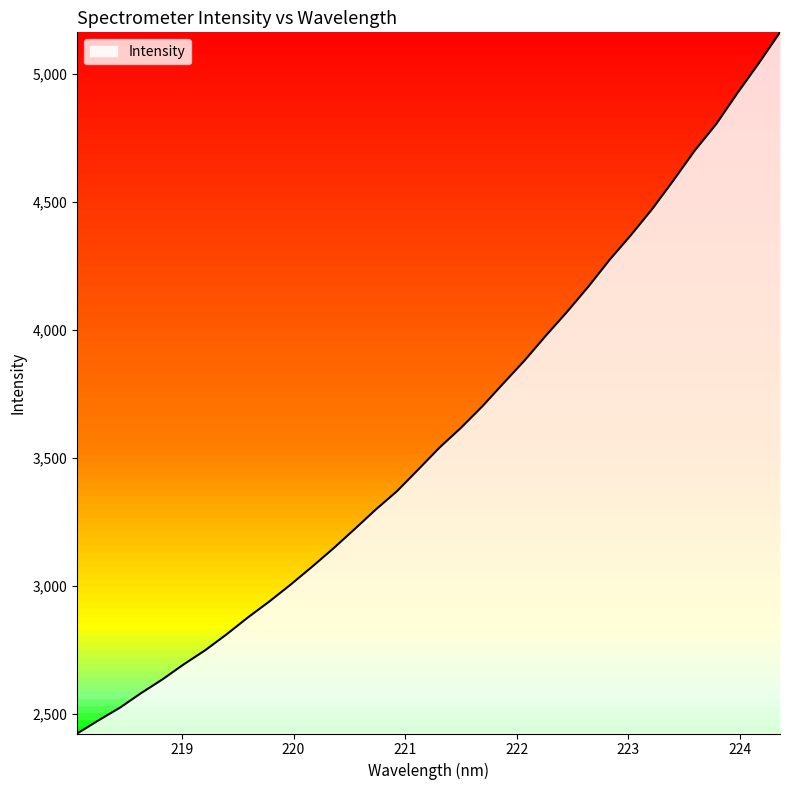

What is the smallest value displayed?

2422.5